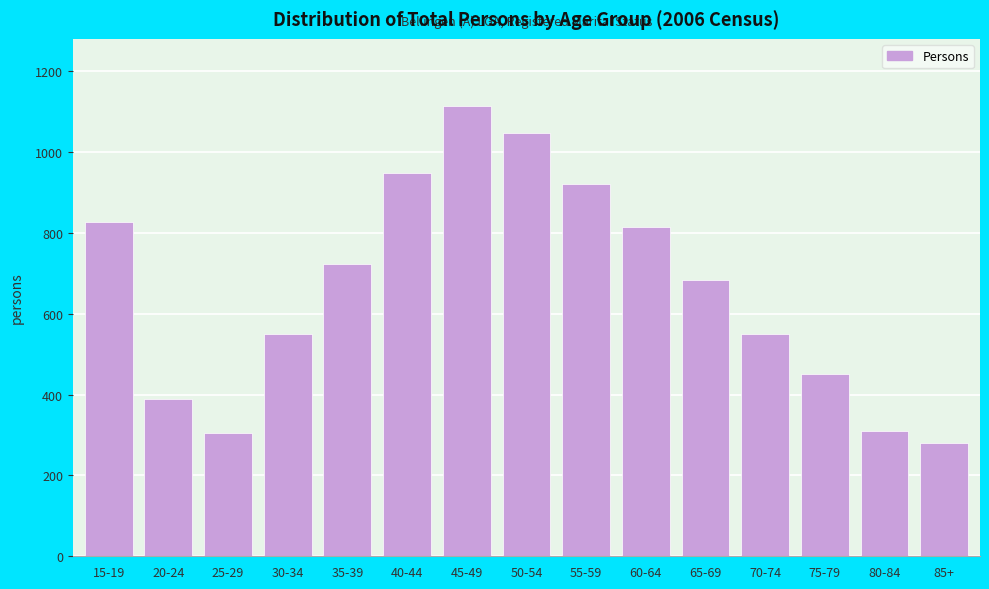

At which label is the value closest to 697?

65-69